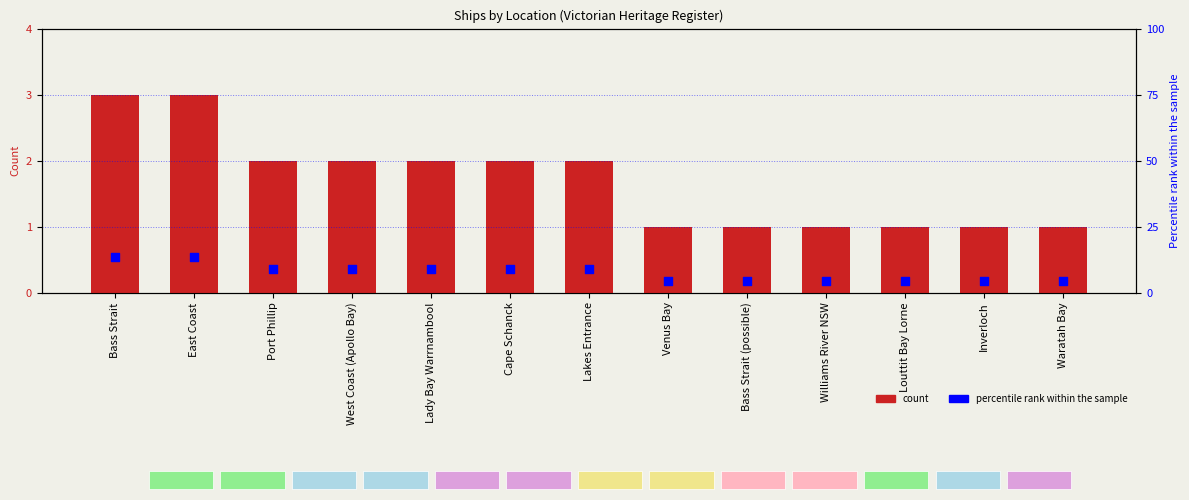

Which series has the widest spread of Y values?

percentile rank within the sample